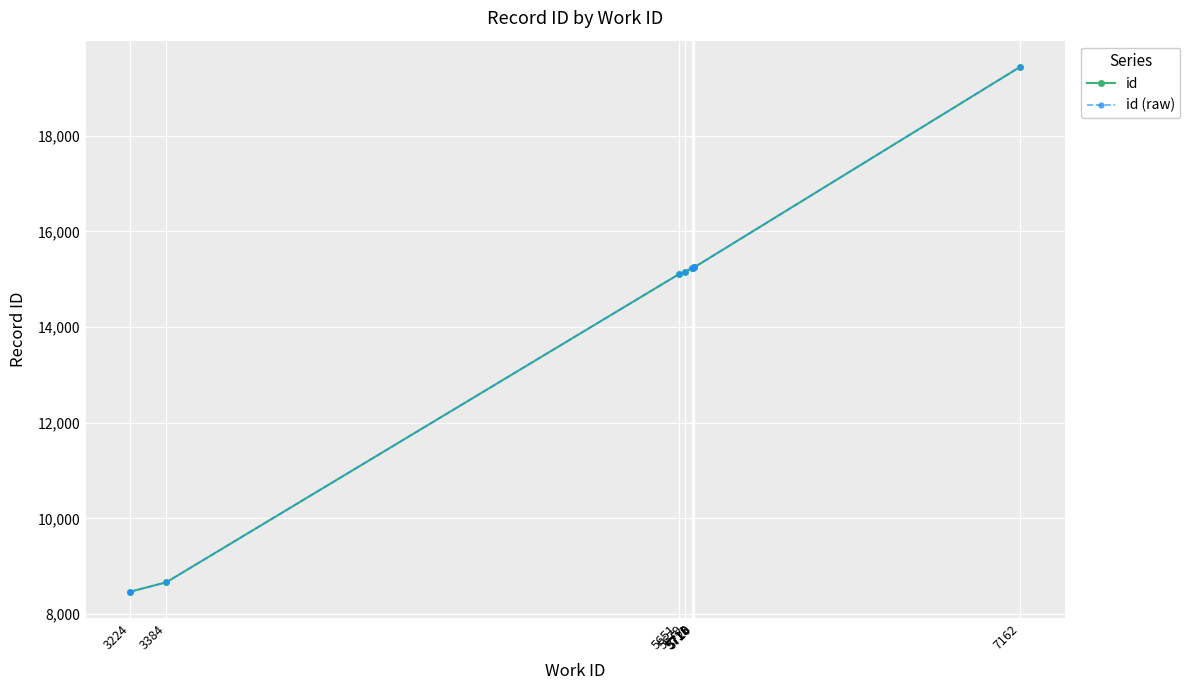

Reading left to right, what are all the values shown in this chart?

3224=8466	3224=8468	3384=8664	5651=15103	5679=15153	5711=15239	5716=15245	5718=15247	5720=15250	7162=19440